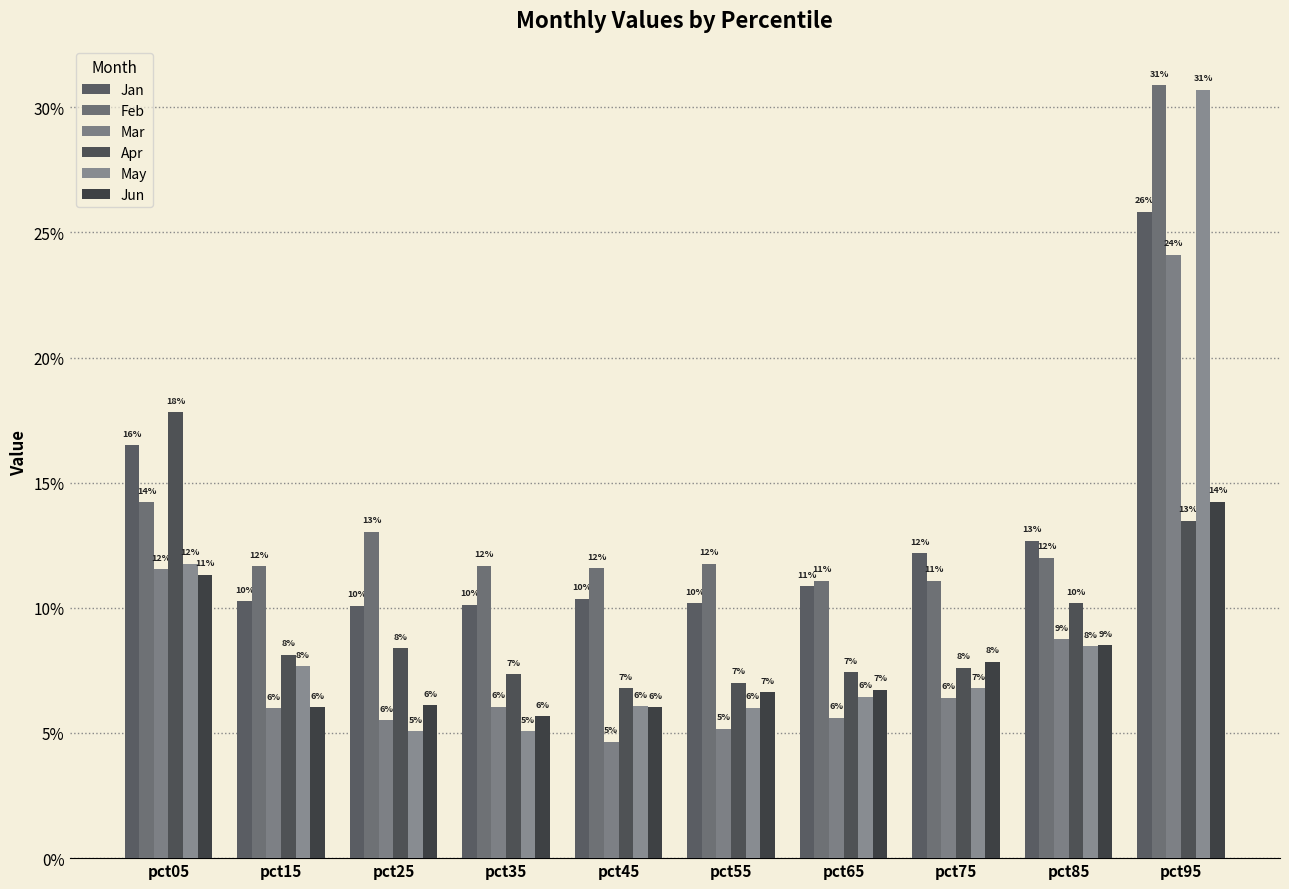

Rank the series at pct55 from lowest to highest value.

Mar, May, Jun, Apr, Jan, Feb